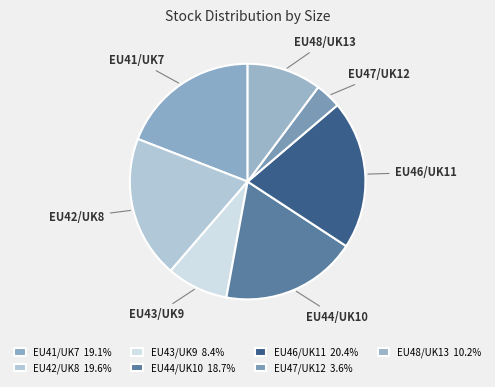

How many slices are in this pie chart?

7